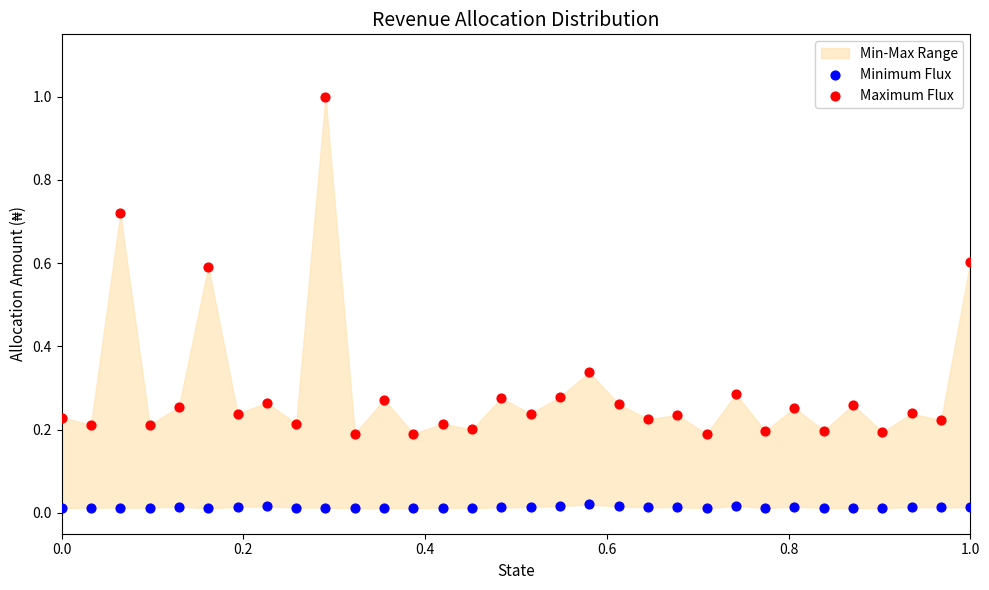

Across all data points, what is the range of Y values (max minus min)?

1.0